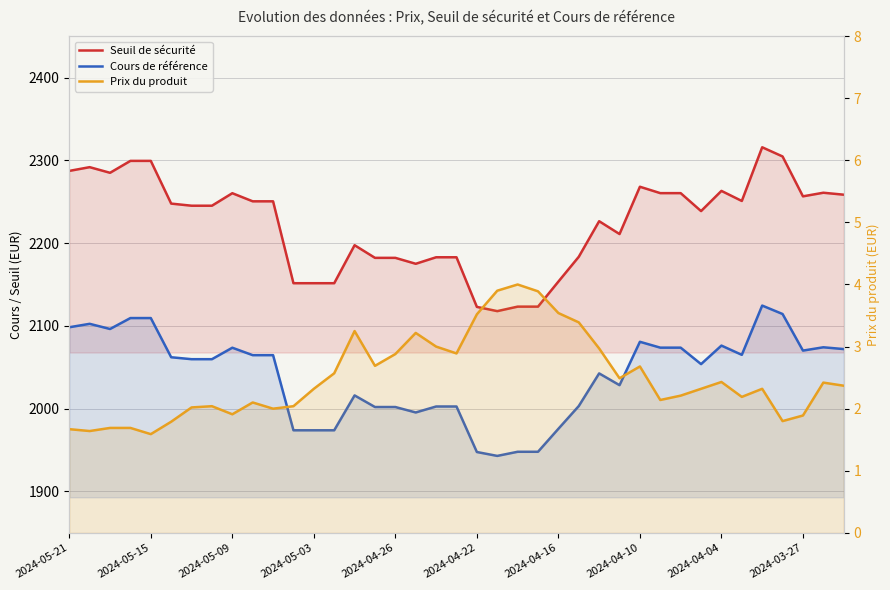

Rank the series by their maximum value, from lowest to highest.

Prix du produit, Cours de référence, Seuil de sécurité